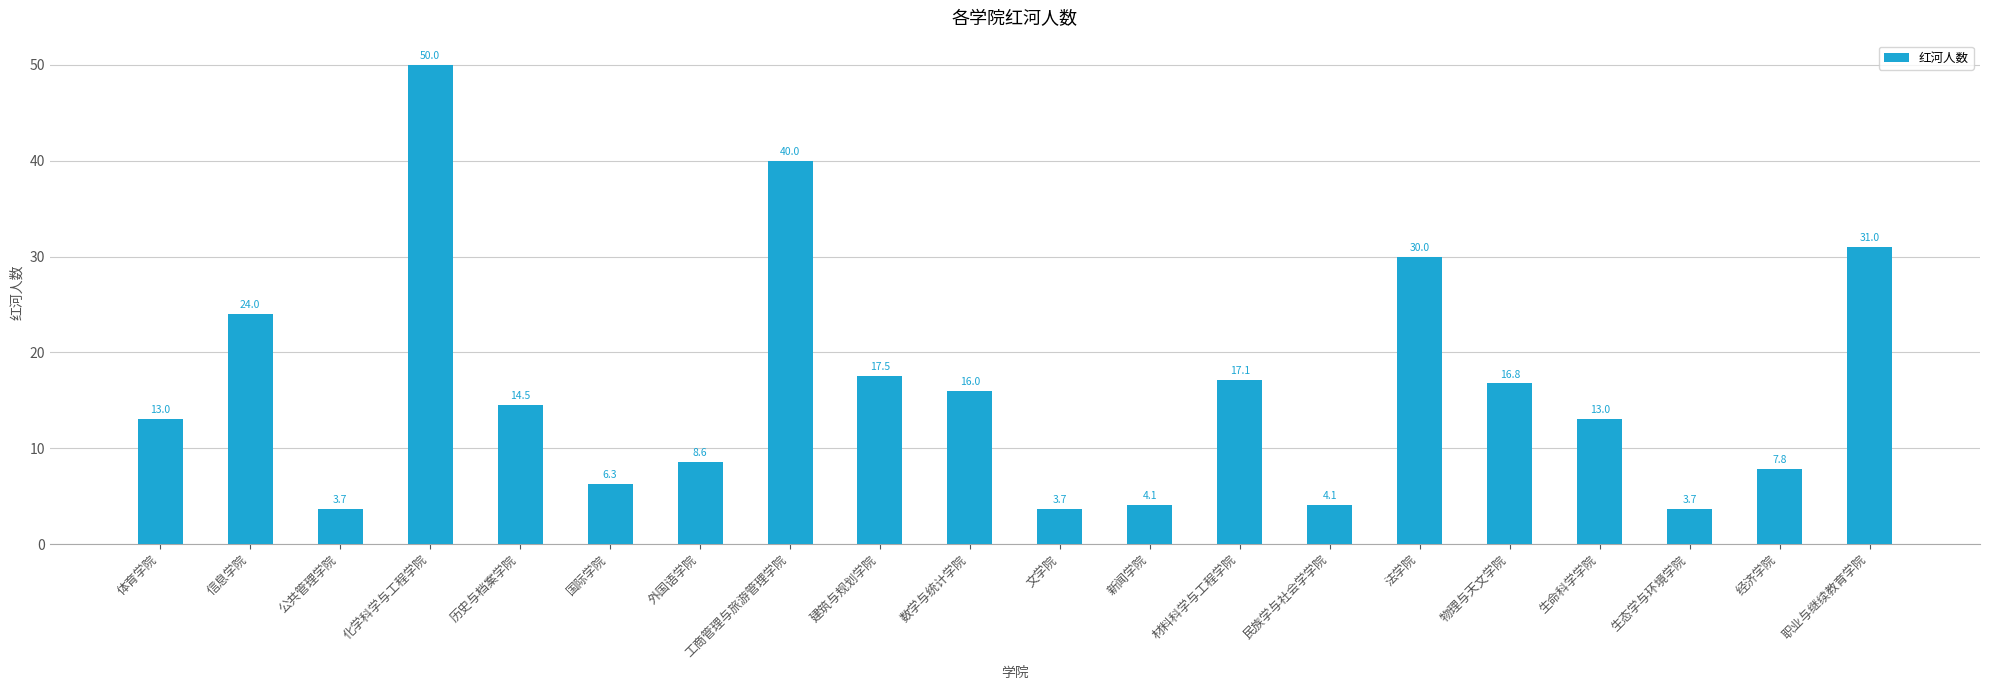

Reading left to right, transcribe all the data shown in this chart.

体育学院=13.0	信息学院=24.0	公共管理学院=3.7	化学科学与工程学院=50.0	历史与档案学院=14.5	国际学院=6.3	外国语学院=8.6	工商管理与旅游管理学院=40.0	建筑与规划学院=17.5	数学与统计学院=16.0	文学院=3.7	新闻学院=4.1	材料科学与工程学院=17.1	民族学与社会学学院=4.1	法学院=30.0	物理与天文学院=16.8	生命科学学院=13.0	生态学与环境学院=3.7	经济学院=7.8	职业与继续教育学院=31.0